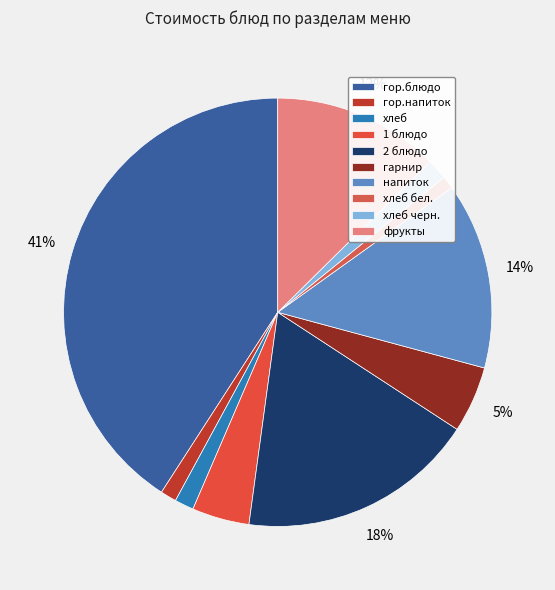

To the nearest percent, what portion does хлеб бел. represent?

1%